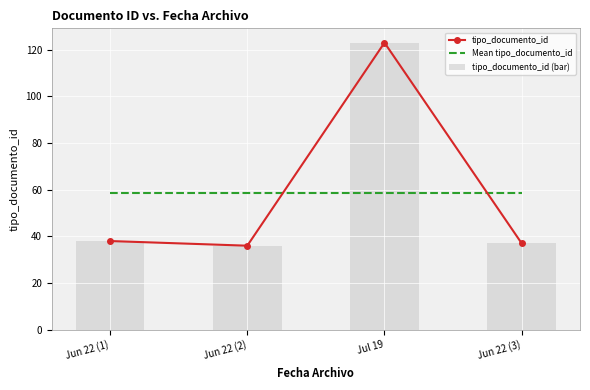

At which category is the sum across all series the highest?

Jul 19